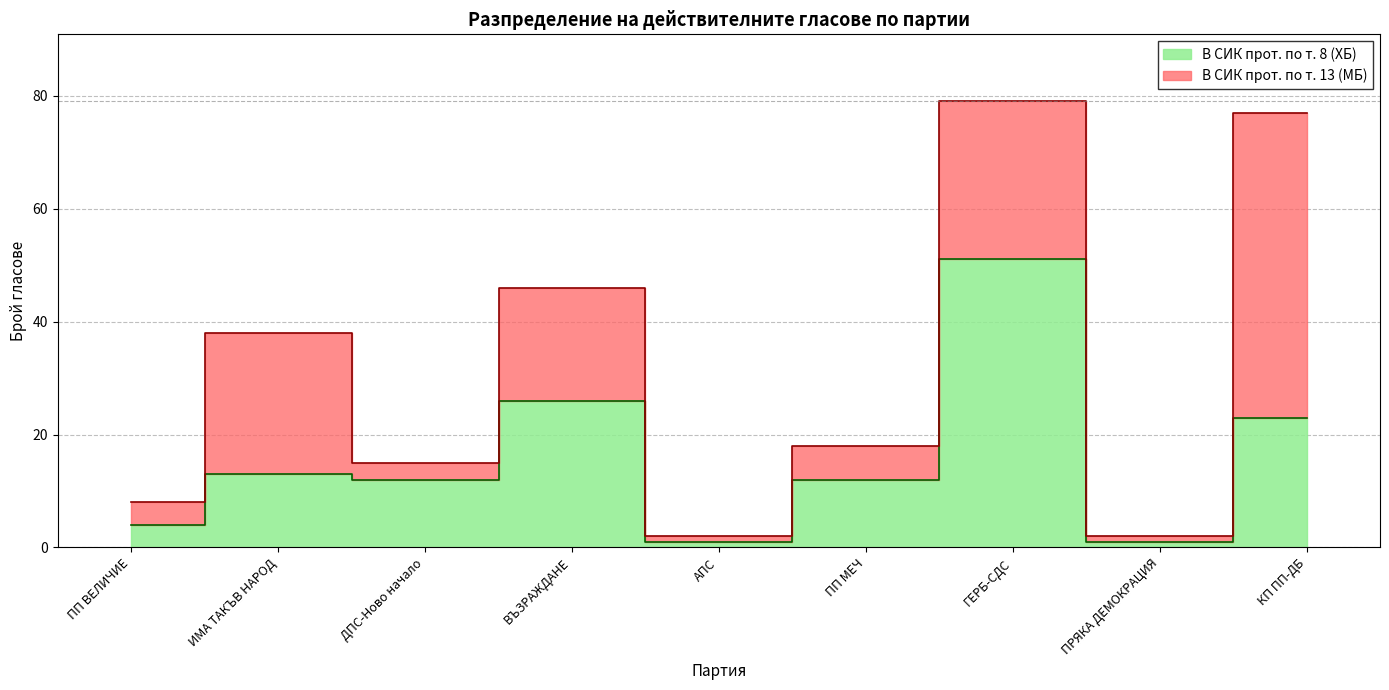

List the labels in order of value, largest first.

ГЕРБ-СДС, ВЪЗРАЖДАНЕ, КП ПП-ДБ, ИМА ТАКЪВ НАРОД, ДПС-Ново начало, ПП МЕЧ, ПП ВЕЛИЧИЕ, АПС, ПРЯКА ДЕМОКРАЦИЯ